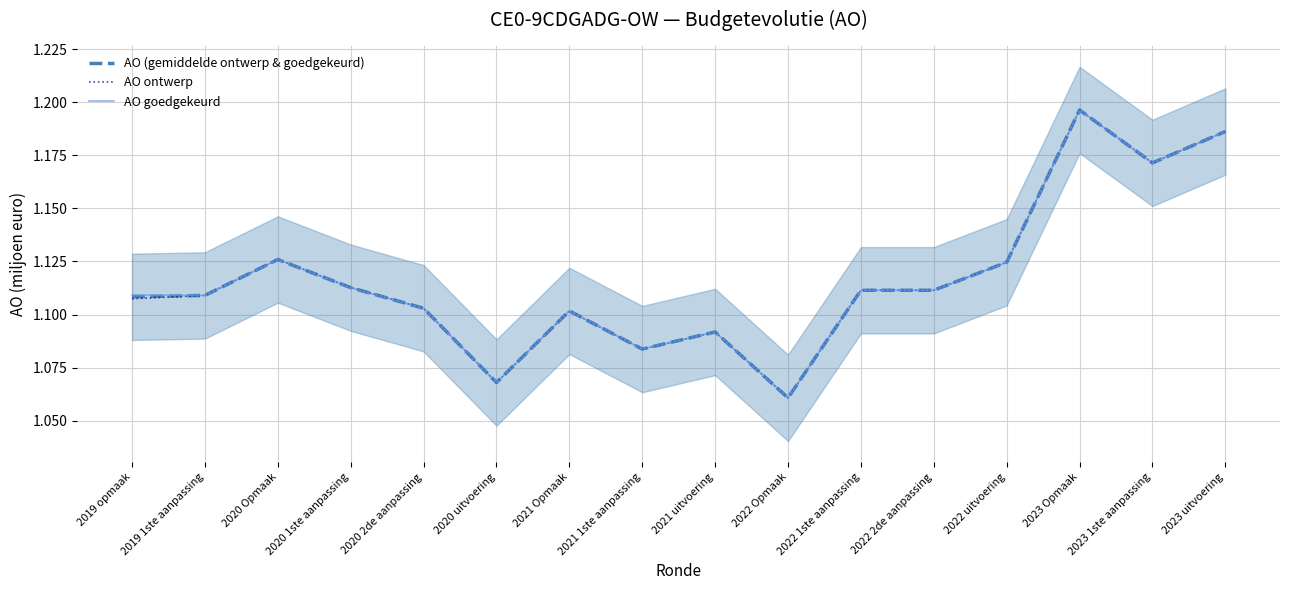

Where is the first local minimum for AO ontwerp?

2020 uitvoering